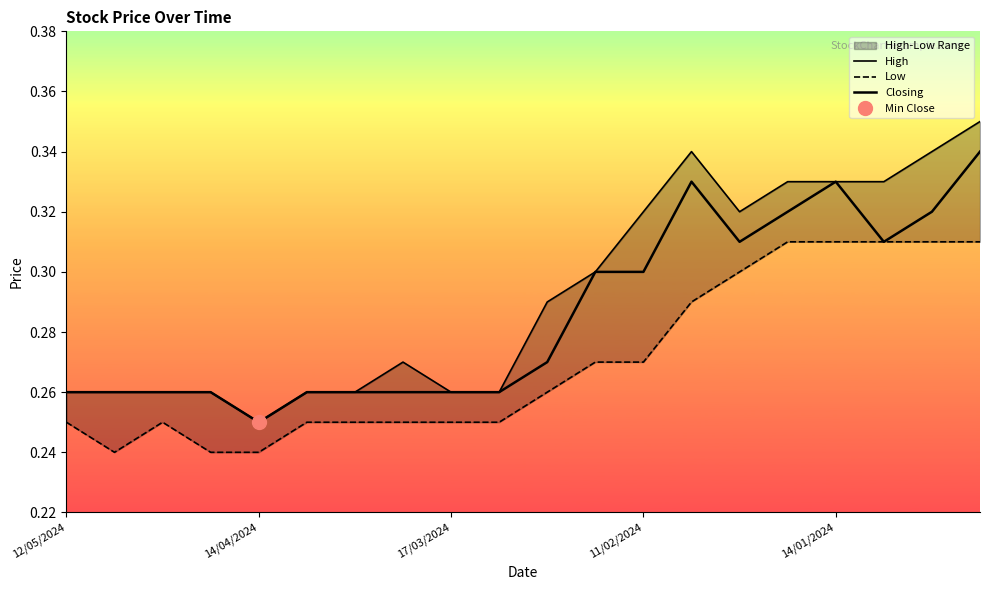

Reading left to right, extract all data points from this chart.

High: 0.3	0.3	0.3	0.3	0.2	0.3	0.3	0.3	0.3	0.3	0.3	0.3	0.3	0.3	0.3	0.3	0.3	0.3	0.3	0.3
Low: 0.2	0.2	0.2	0.2	0.2	0.2	0.2	0.2	0.2	0.2	0.3	0.3	0.3	0.3	0.3	0.3	0.3	0.3	0.3	0.3
Closing: 0.3	0.3	0.3	0.3	0.2	0.3	0.3	0.3	0.3	0.3	0.3	0.3	0.3	0.3	0.3	0.3	0.3	0.3	0.3	0.3